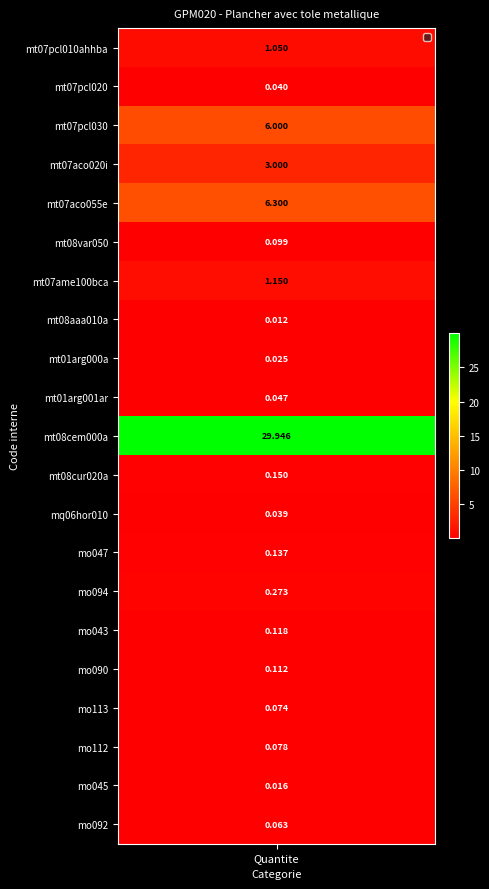

Rank the categories by value from highest to lowest.

mt08cem000a, mt07aco055e, mt07pcl030, mt07aco020i, mt07ame100bca, mt07pcl010ahhba, mo094, mt08cur020a, mo047, mo043, mo090, mt08var050, mo112, mo113, mo092, mt01arg001ar, mt07pcl020, mq06hor010, mt01arg000a, mo045, mt08aaa010a